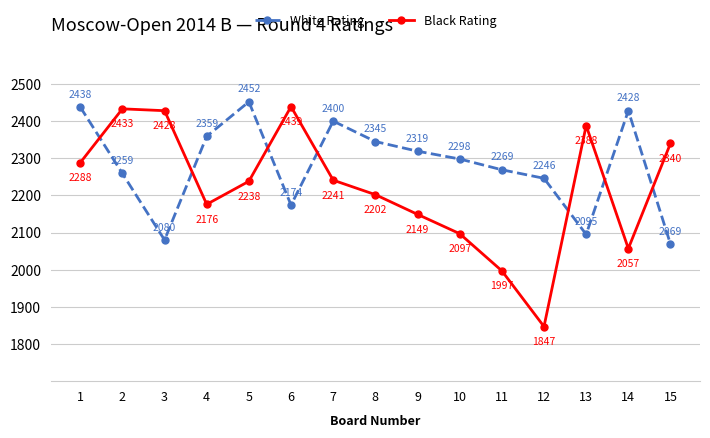

How many interior local valleys does the White Rating series have?

3